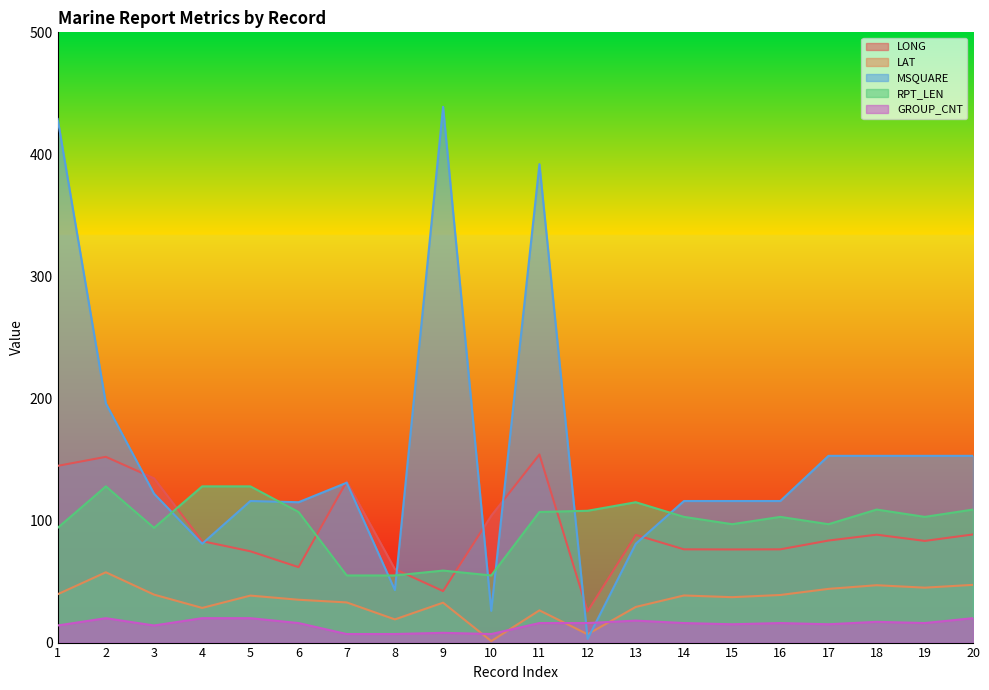

What is the total value across all series at 5?

377.3